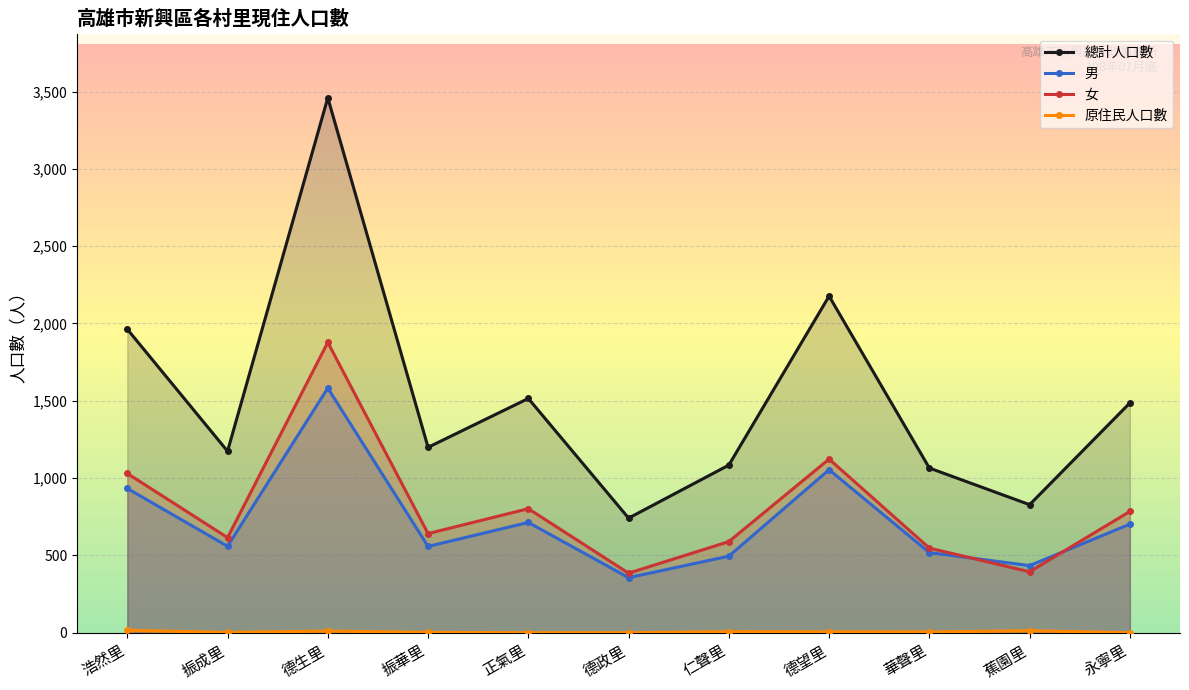

What is the maximum value for 女?

1878